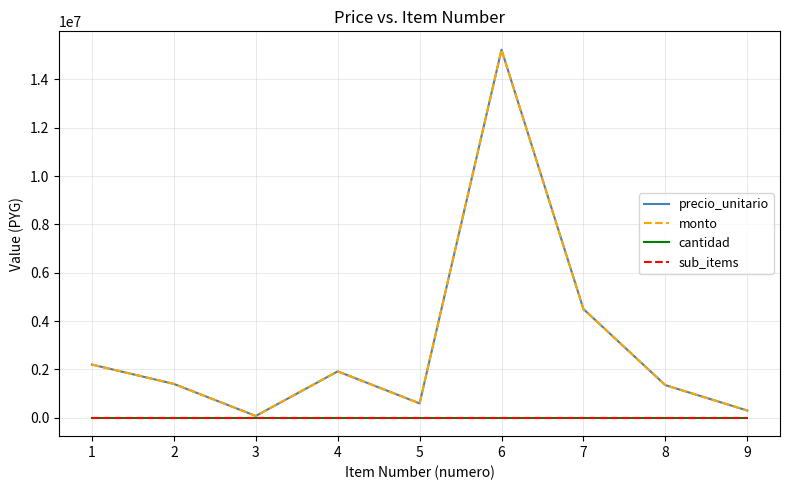

At which category is the sum across all series the highest?

6